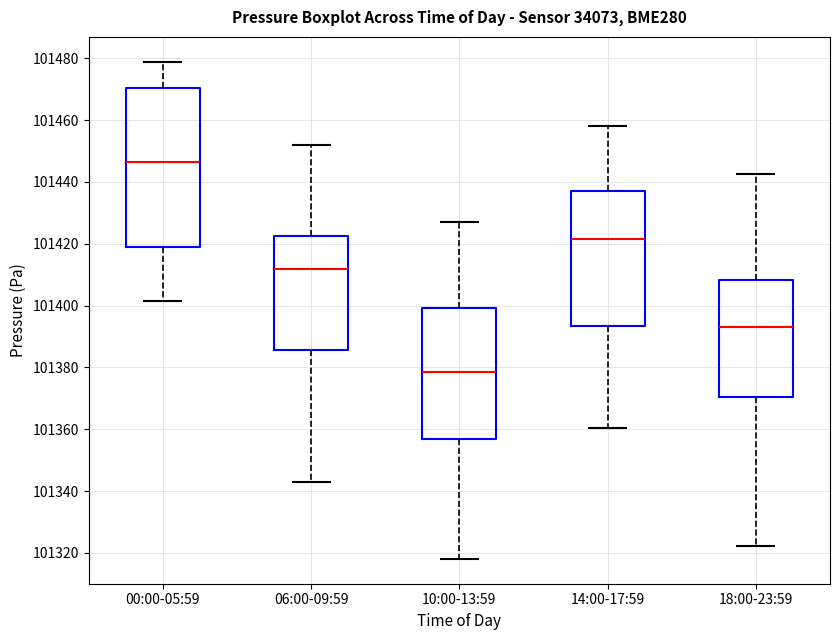

Reading left to right, read every box against the y-axis: the position of its median line, the range the box covers, and the ends of its whiskers. The values are not printed on the chart, so give them approximately, as read against the axis.

00:00-05:59: median 101446, box 101418 to 101470, whiskers 101402 to 101478
06:00-09:59: median 101412, box 101386 to 101422, whiskers 101342 to 101452
10:00-13:59: median 101378, box 101356 to 101400, whiskers 101318 to 101426
14:00-17:59: median 101422, box 101394 to 101438, whiskers 101360 to 101458
18:00-23:59: median 101394, box 101370 to 101408, whiskers 101322 to 101442